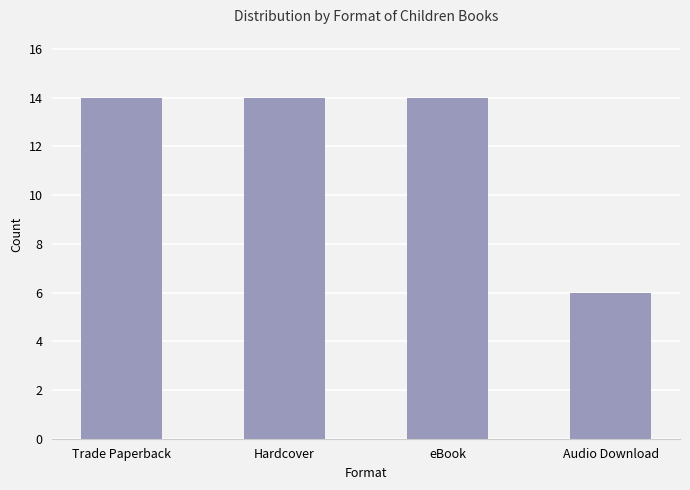

True or false: the data shows 14 at Trade Paperback.

True